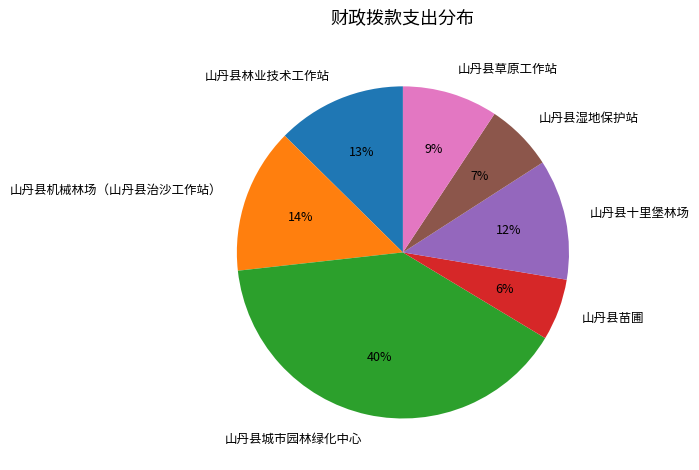

Is 山丹县十里堡林场 the majority of the pie?

No